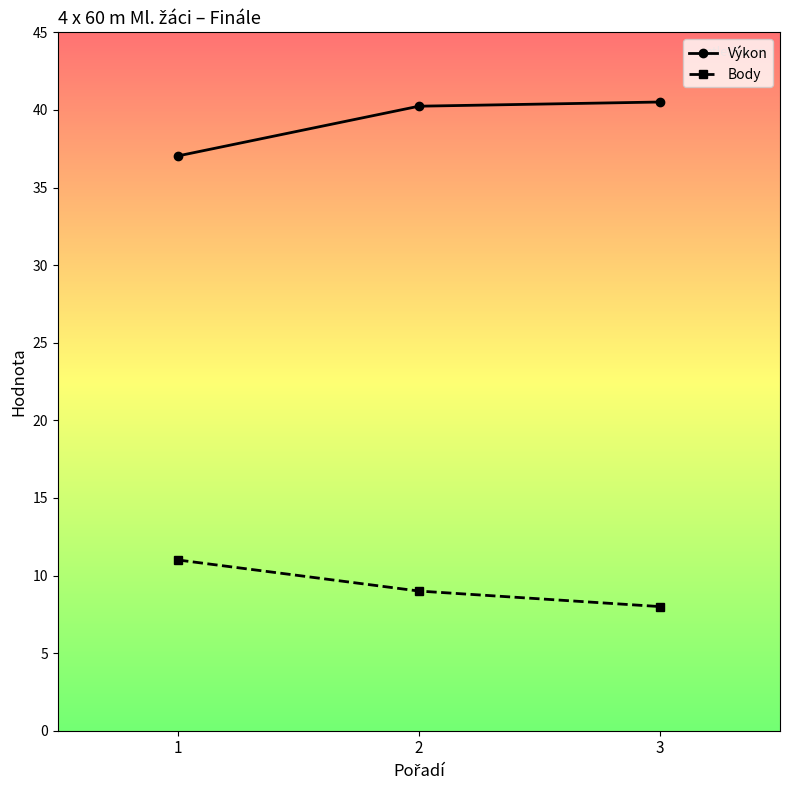

Between 1 and 2, which series saw the biggest shift?

Výkon